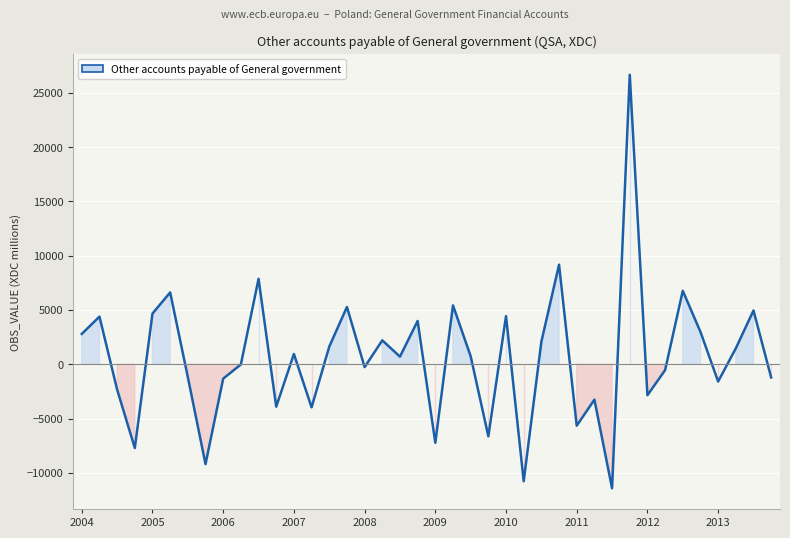

What is the minimum value shown in the chart?

-11421.5